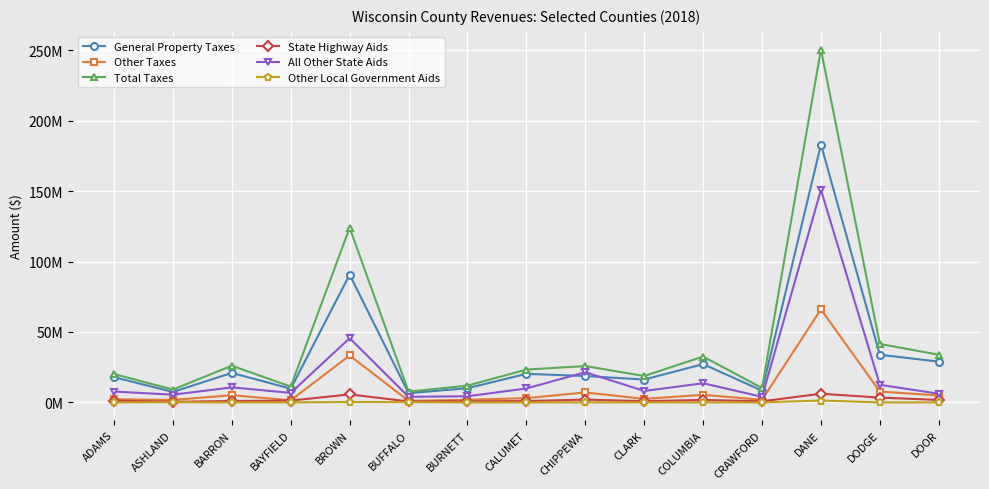

What is the greatest value displayed?

250574424